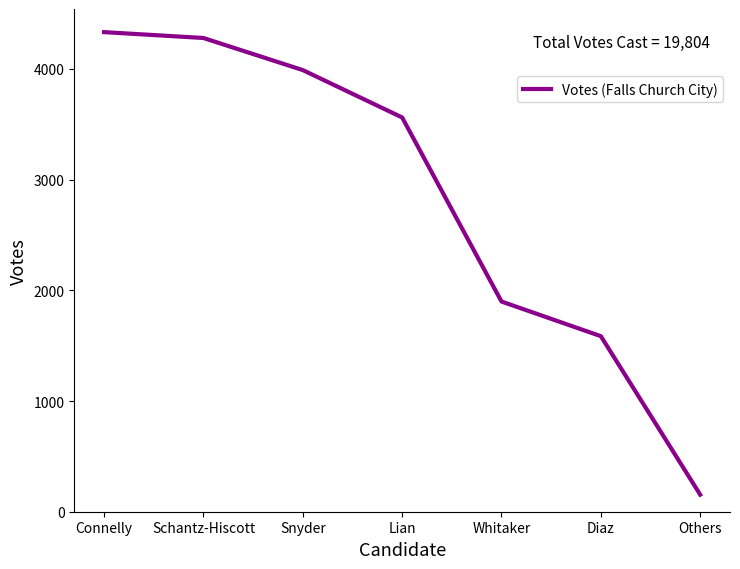

What position from the left is Connelly?

1